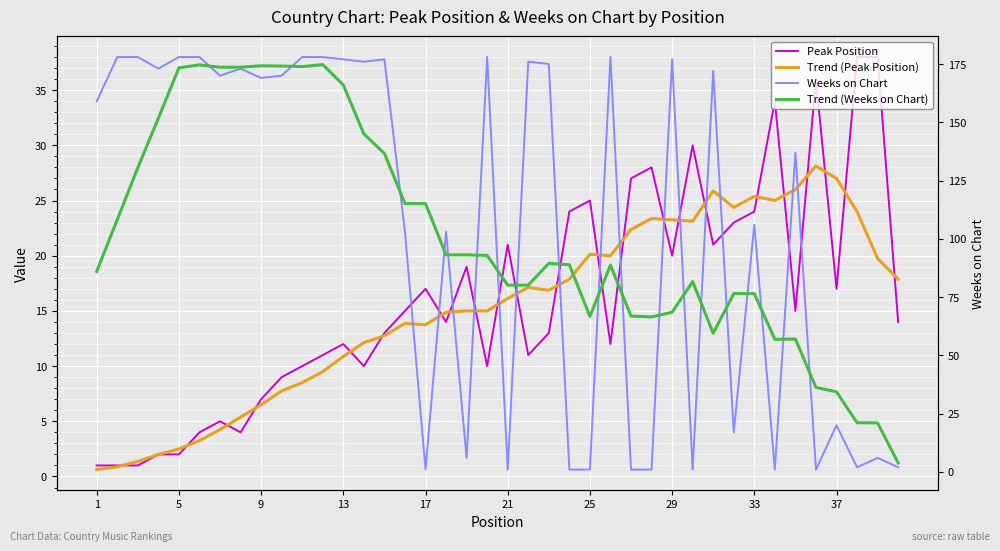

What is the maximum value for Trend (Peak Position)?

28.1